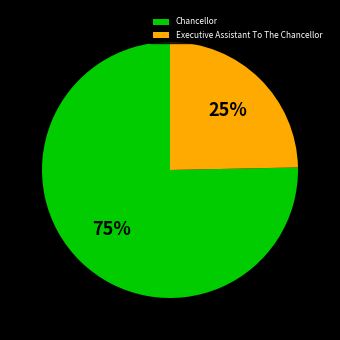

Which category has the biggest portion of the pie?

Chancellor